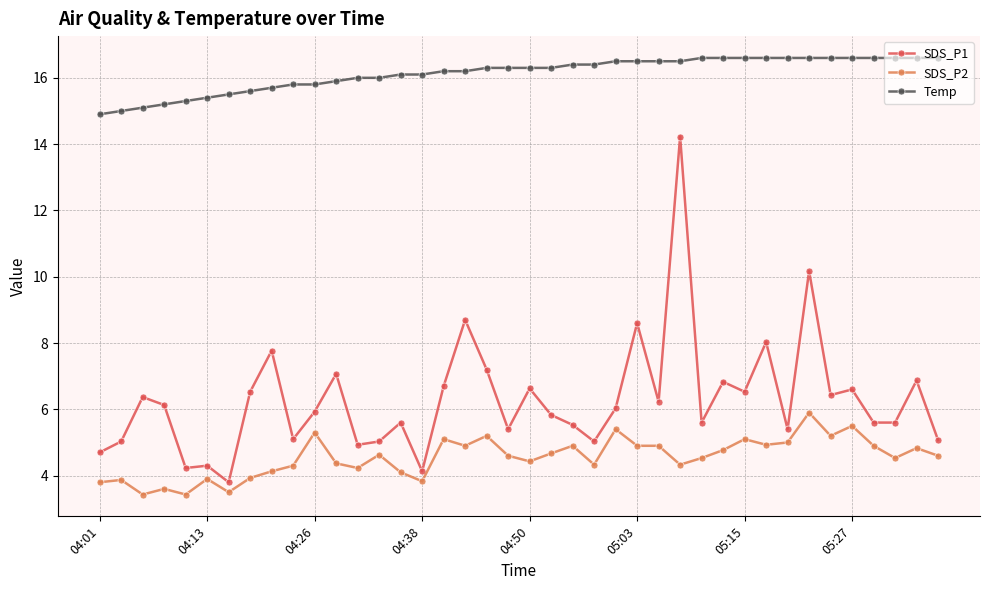

True or false: SDS_P2 has more than 0 points higher than both neighbors.

True